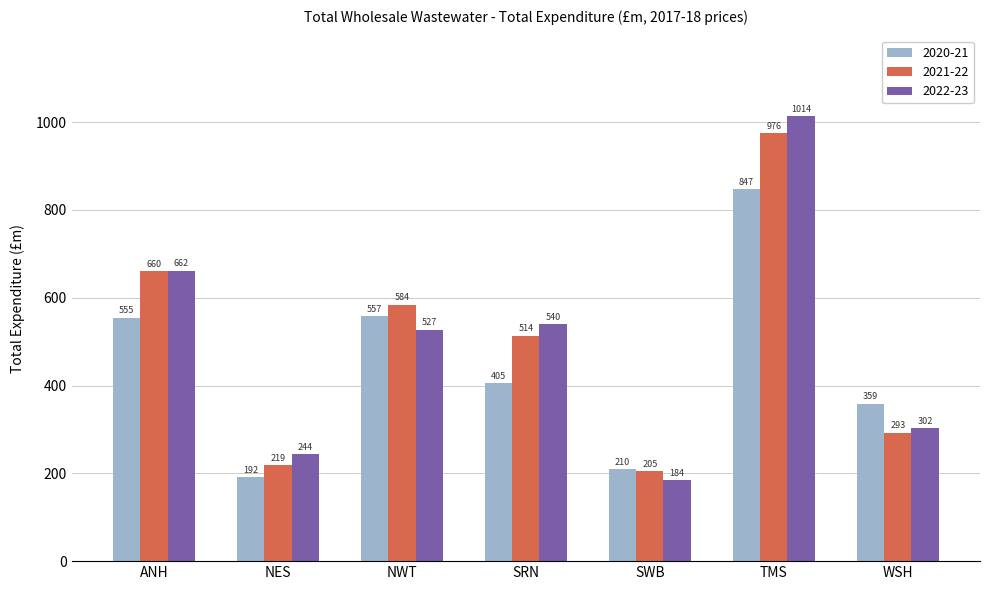

What is the spread (max minus min) of values at ANH?

106.9